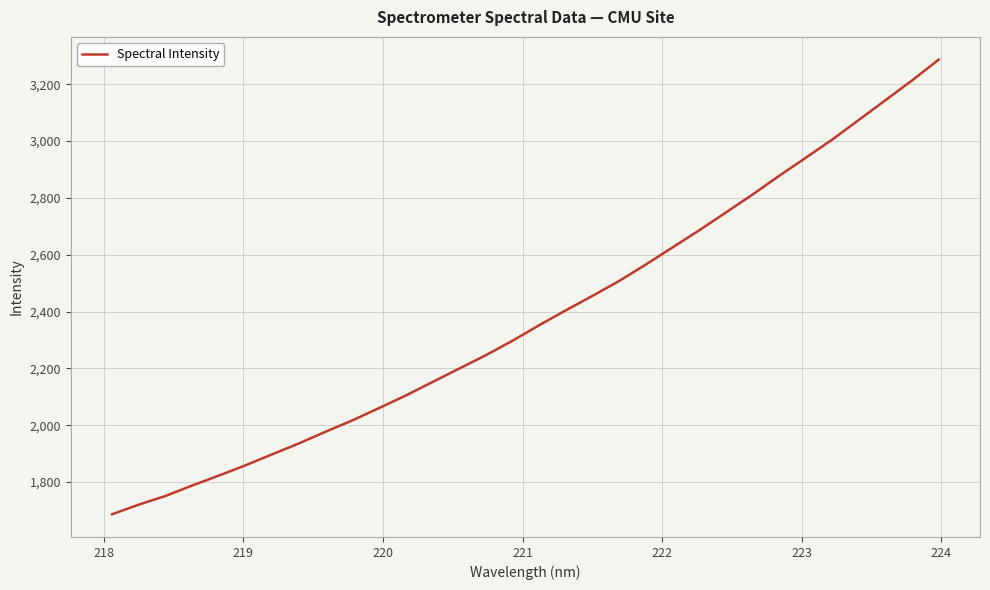

How many distinct data groups are displayed?

1